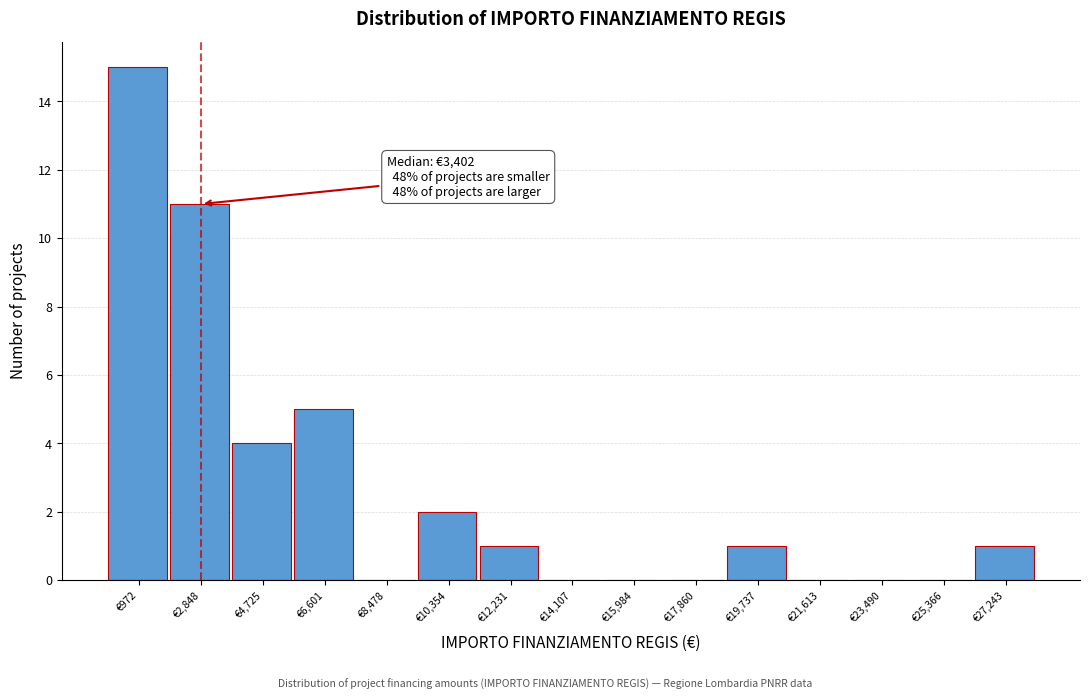

Reading left to right, extract all data points from this chart.

€972=15	€2,848=11	€4,725=4	€6,601=5	€8,478=0	€10,354=2	€12,231=1	€14,107=0	€15,984=0	€17,860=0	€19,737=1	€21,613=0	€23,490=0	€25,366=0	€27,243=1